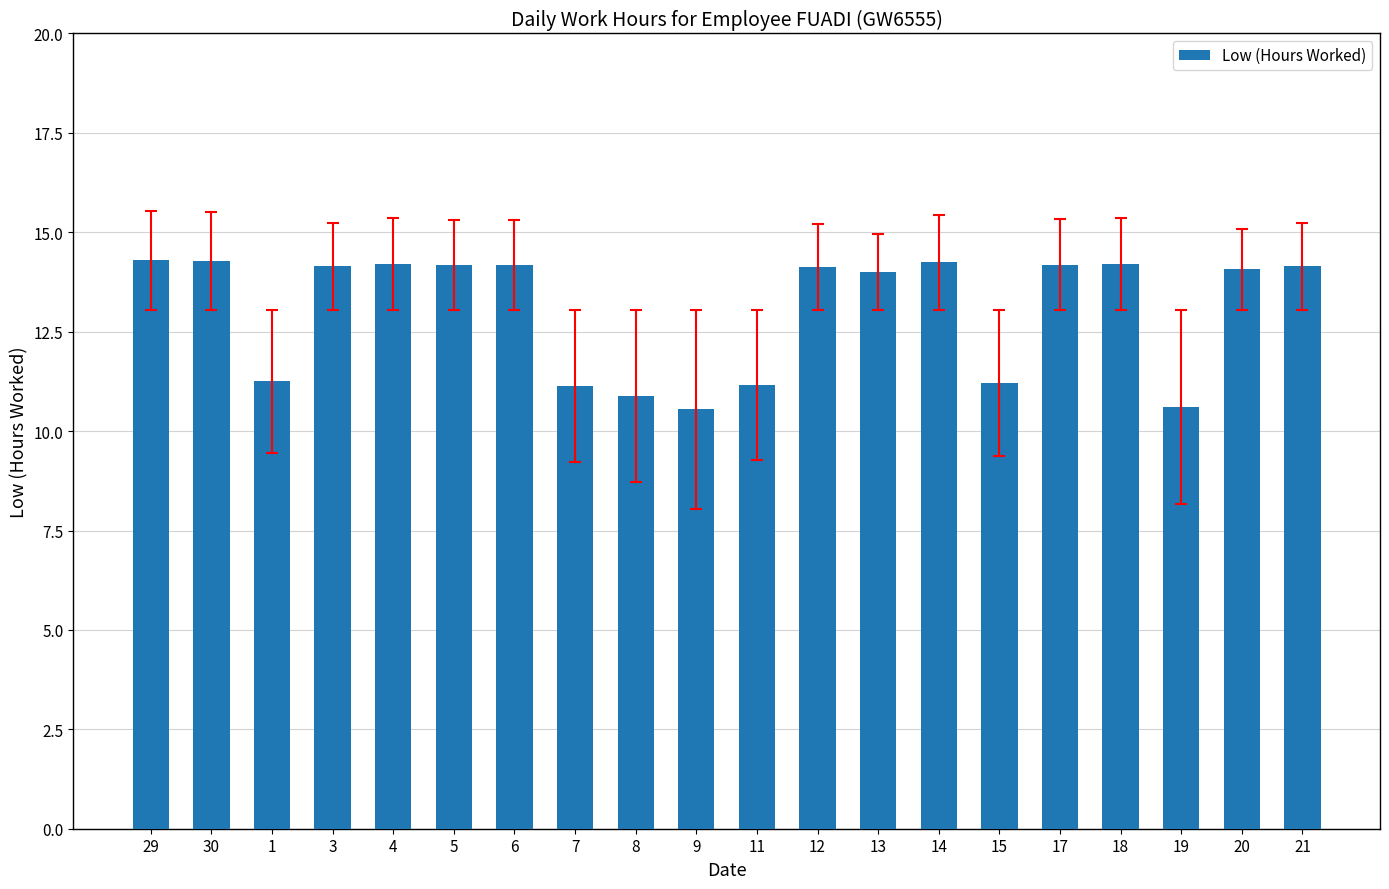

Which has a higher value, 15 or 20?

20